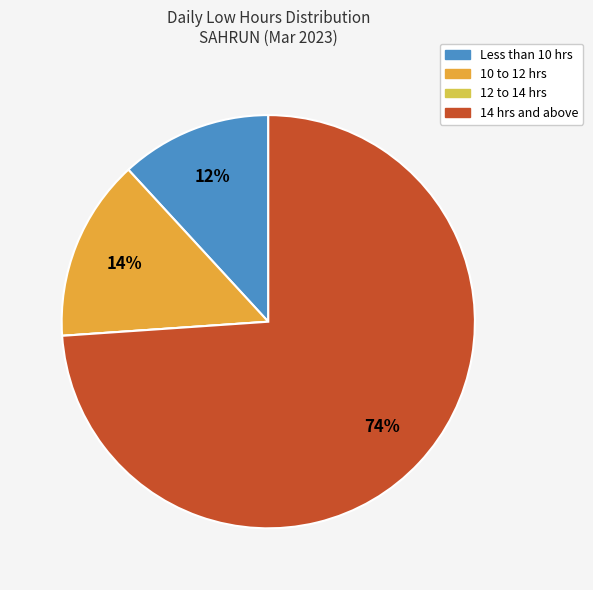

To the nearest percent, what is the average slice percentage?

25%